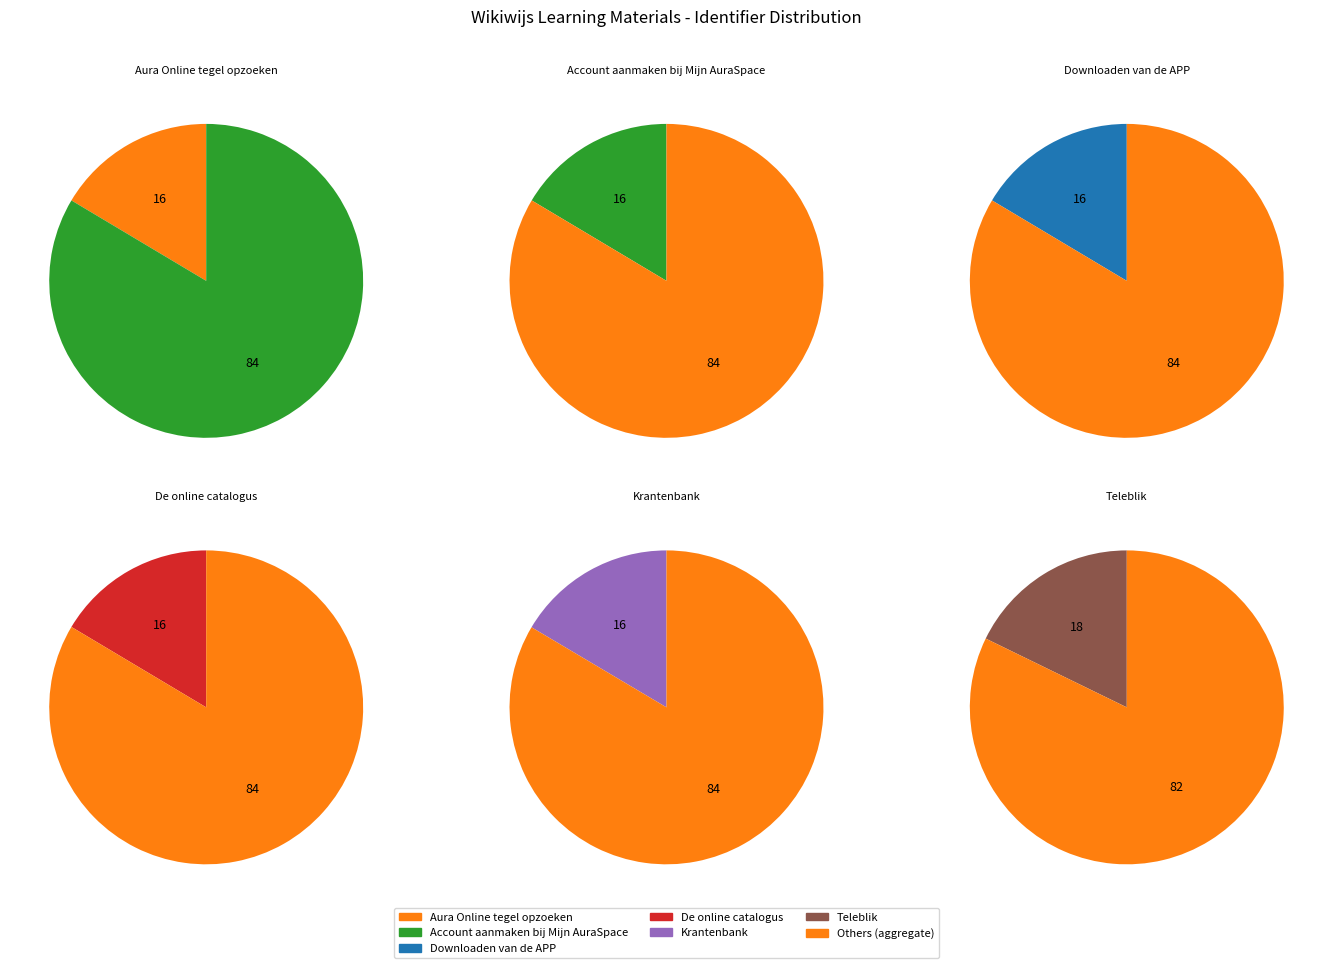

What percentage is the De online catalogus slice, to the nearest percent?

16%